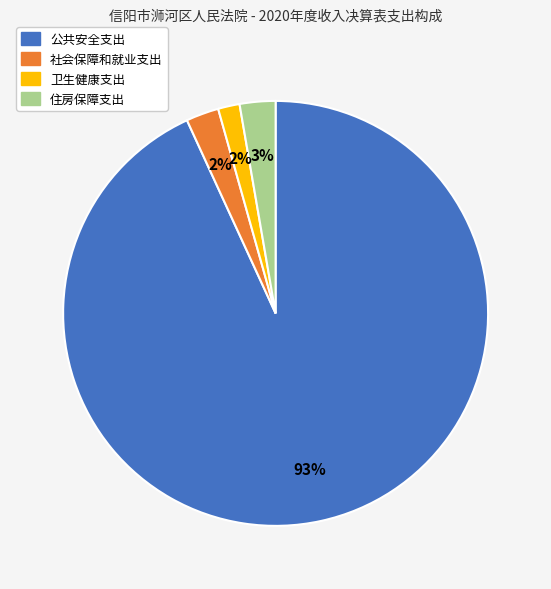

To the nearest percent, what percentage of the pie is 卫生健康支出?

2%